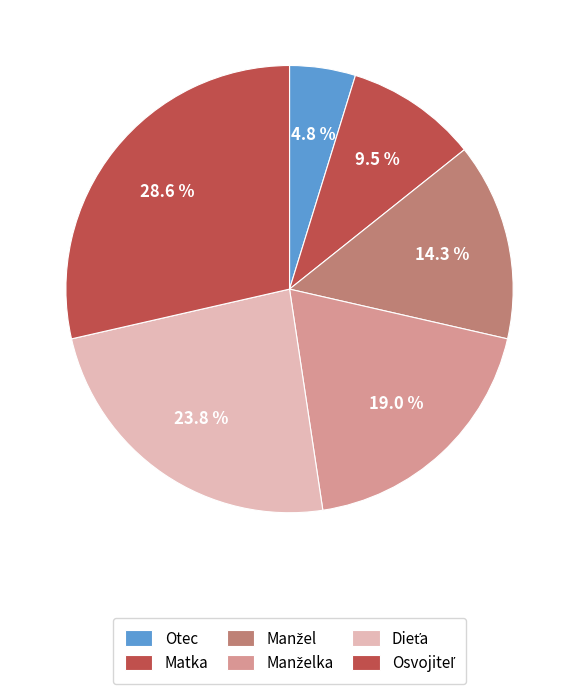

Combined, do Dieťa and Manželka account for over 50%?

No